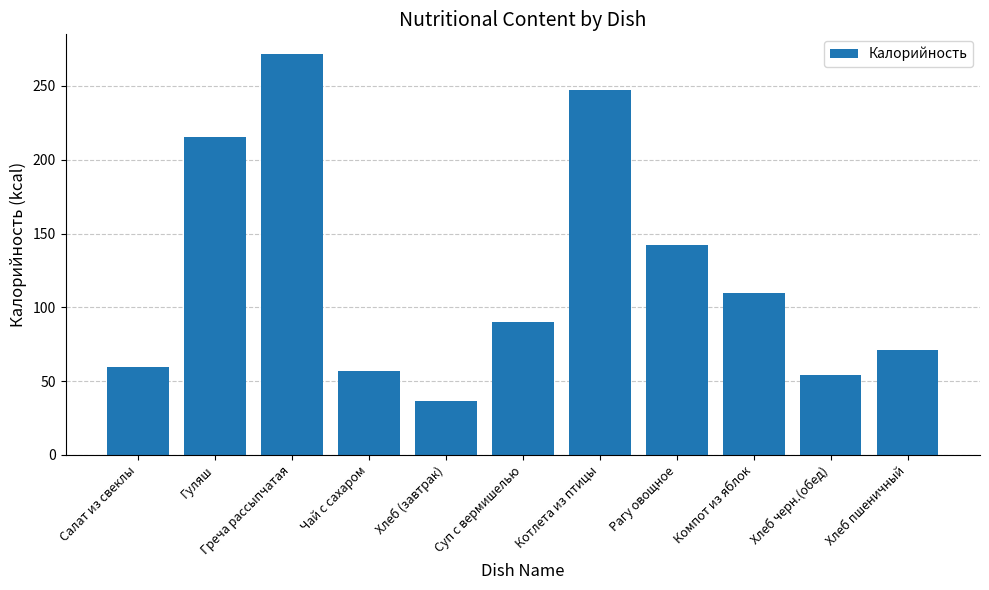

Reading left to right, list all the values displayed in this chart.

Салат из свеклы=59.9	Гуляш=215.7	Греча рассыпчатая=271.4	Чай с сахаром=56.9	Хлеб (завтрак)=36.2	Суп с вермишелью=90.1	Котлета из птицы=247.2	Рагу овощное=141.9	Компот из яблок=109.8	Хлеб черн.(обед)=54.3	Хлеб пшеничный=71.4